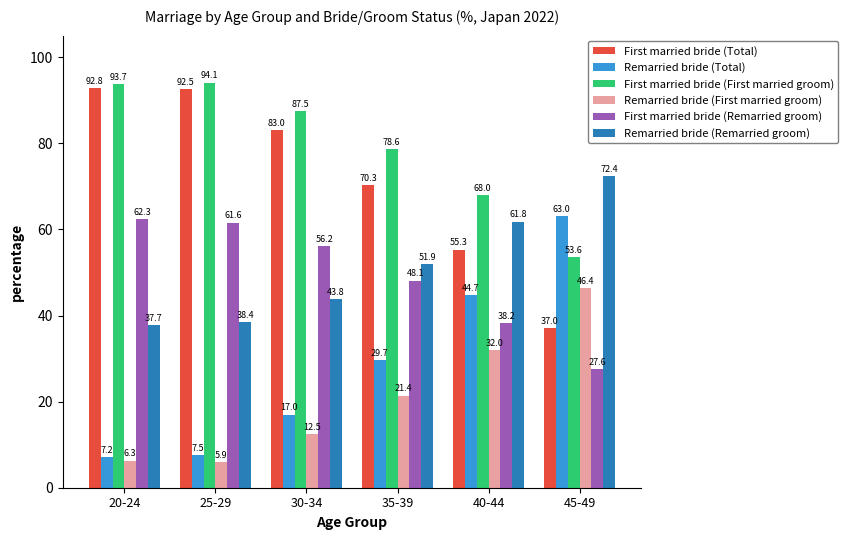

Rank the categories by Remarried bride (First married groom) value from lowest to highest.

25-29, 20-24, 30-34, 35-39, 40-44, 45-49